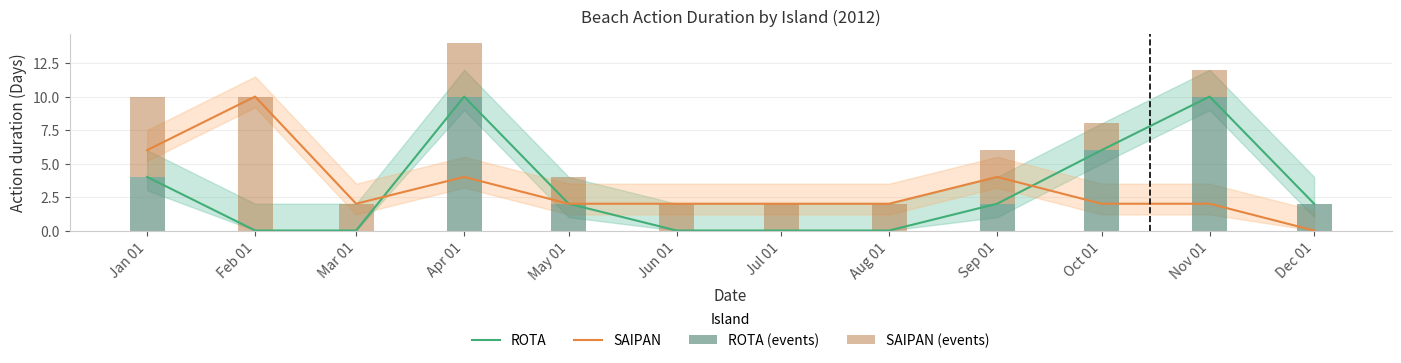

The SAIPAN series shows 3 at Oct 01. True or false?

False